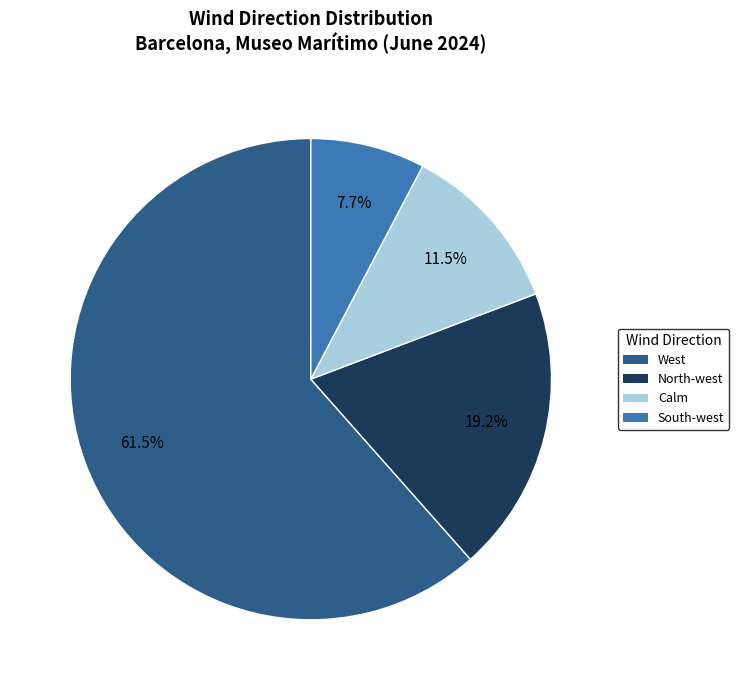

Count the number of slices in the pie.

4